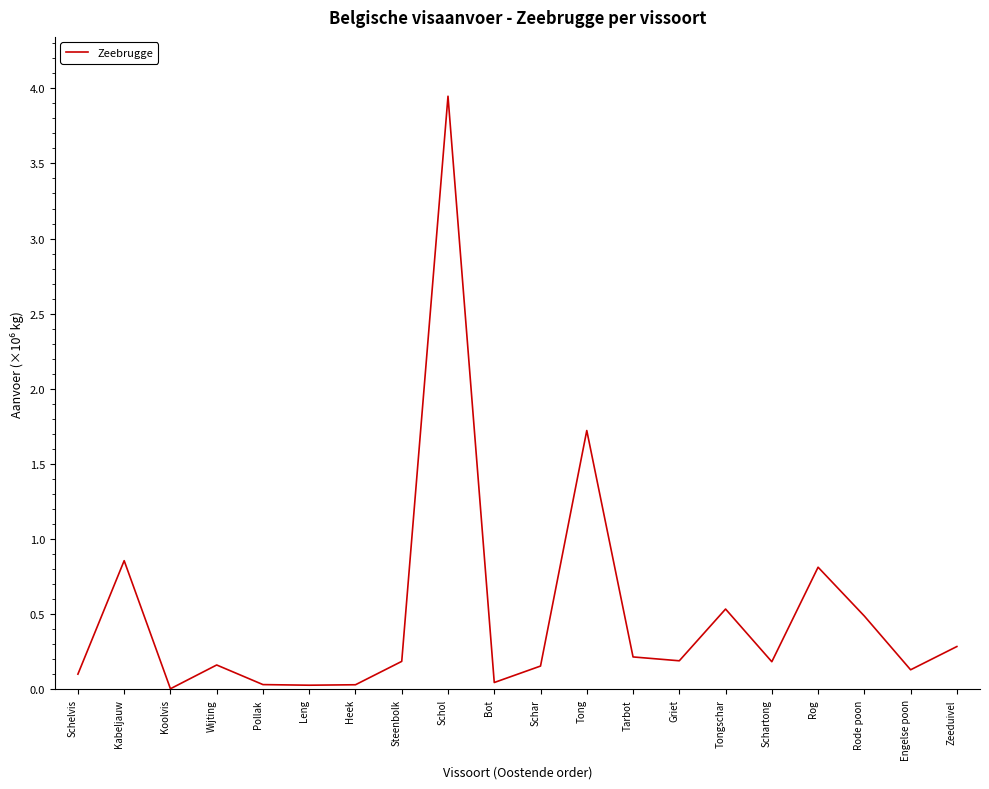

Does the chart have visible grid lines?

No